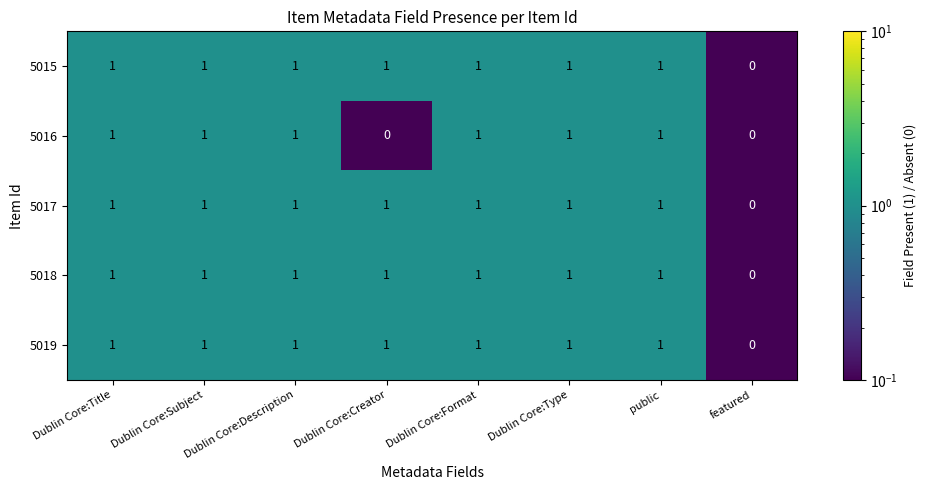

What is the total value across all series at public?

5